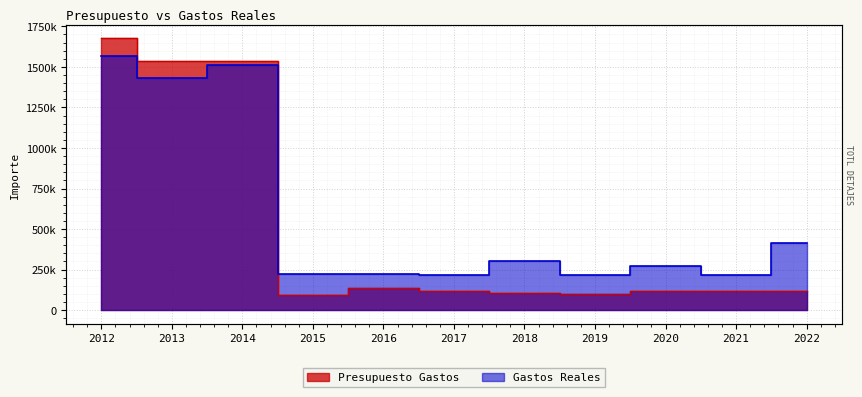

At which label is Gastos Reales closest to 892273?

2022